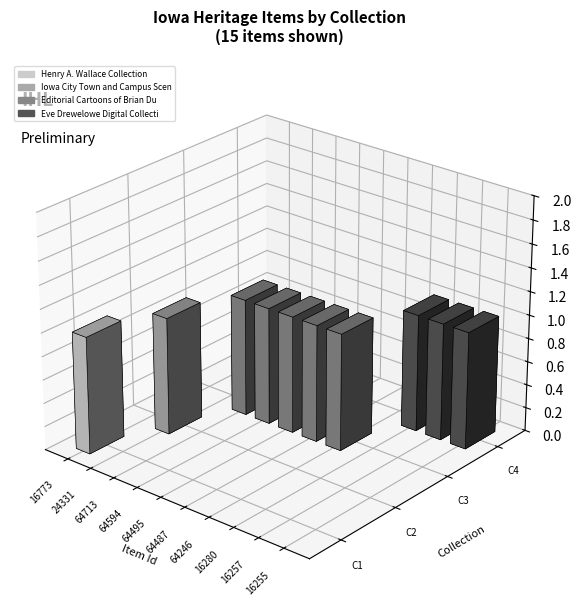

True or false: Iowa City Town and Campus Scenes has a value of -1 at 64594.

False